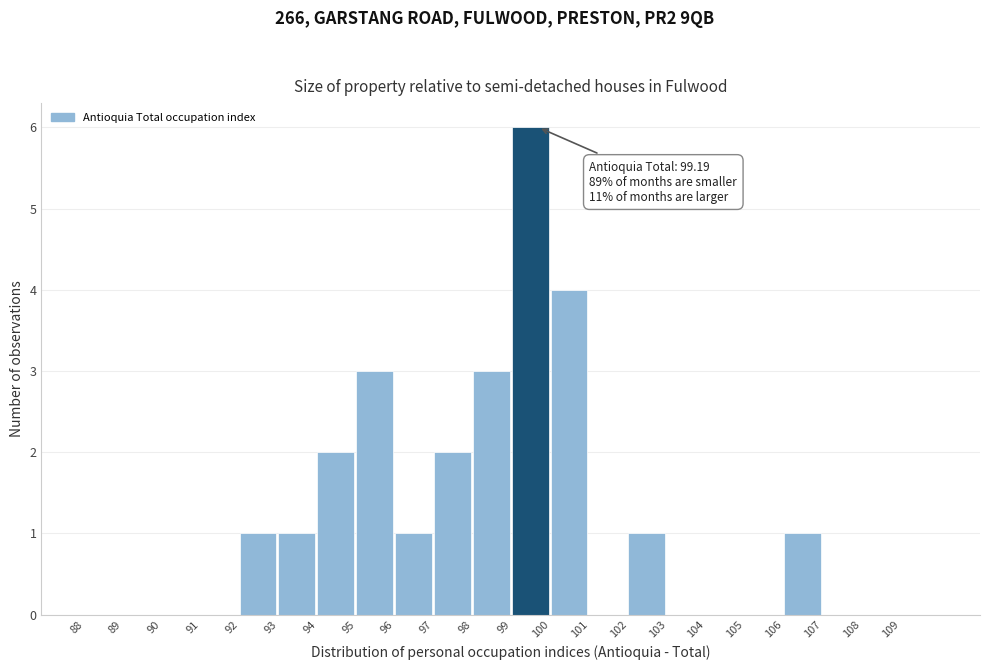

Which range on the x-axis has the tallest bar?

99 to 100